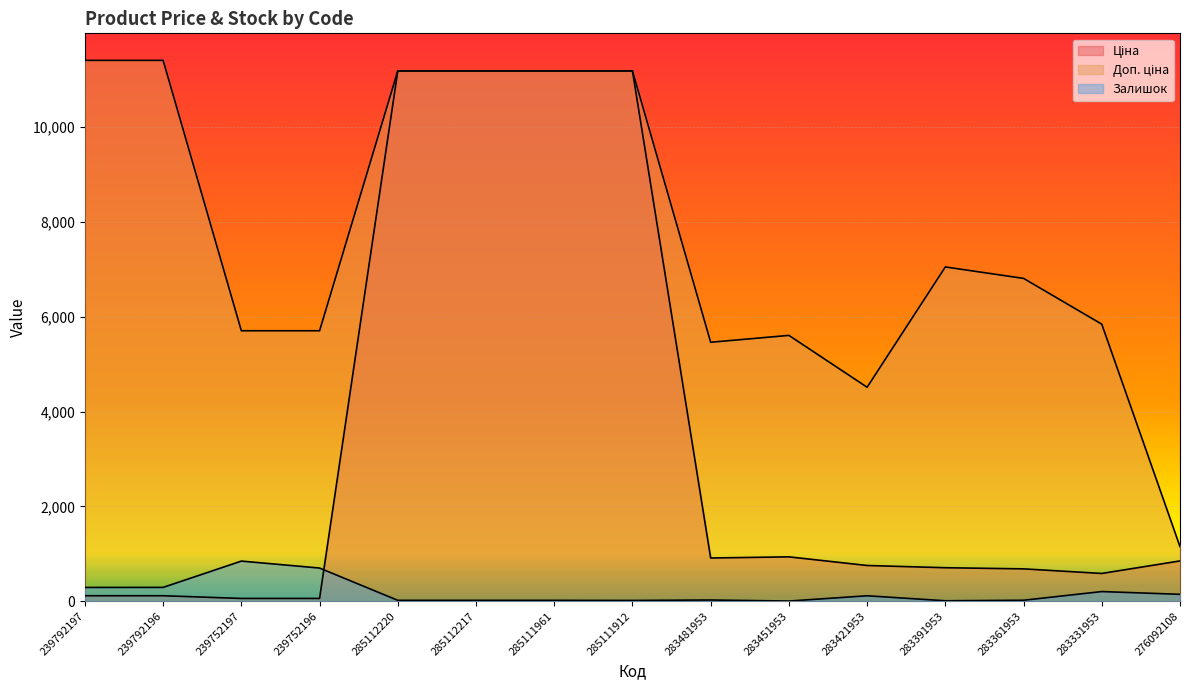

True or false: Ціна and Залишок intersect in this chart.

True